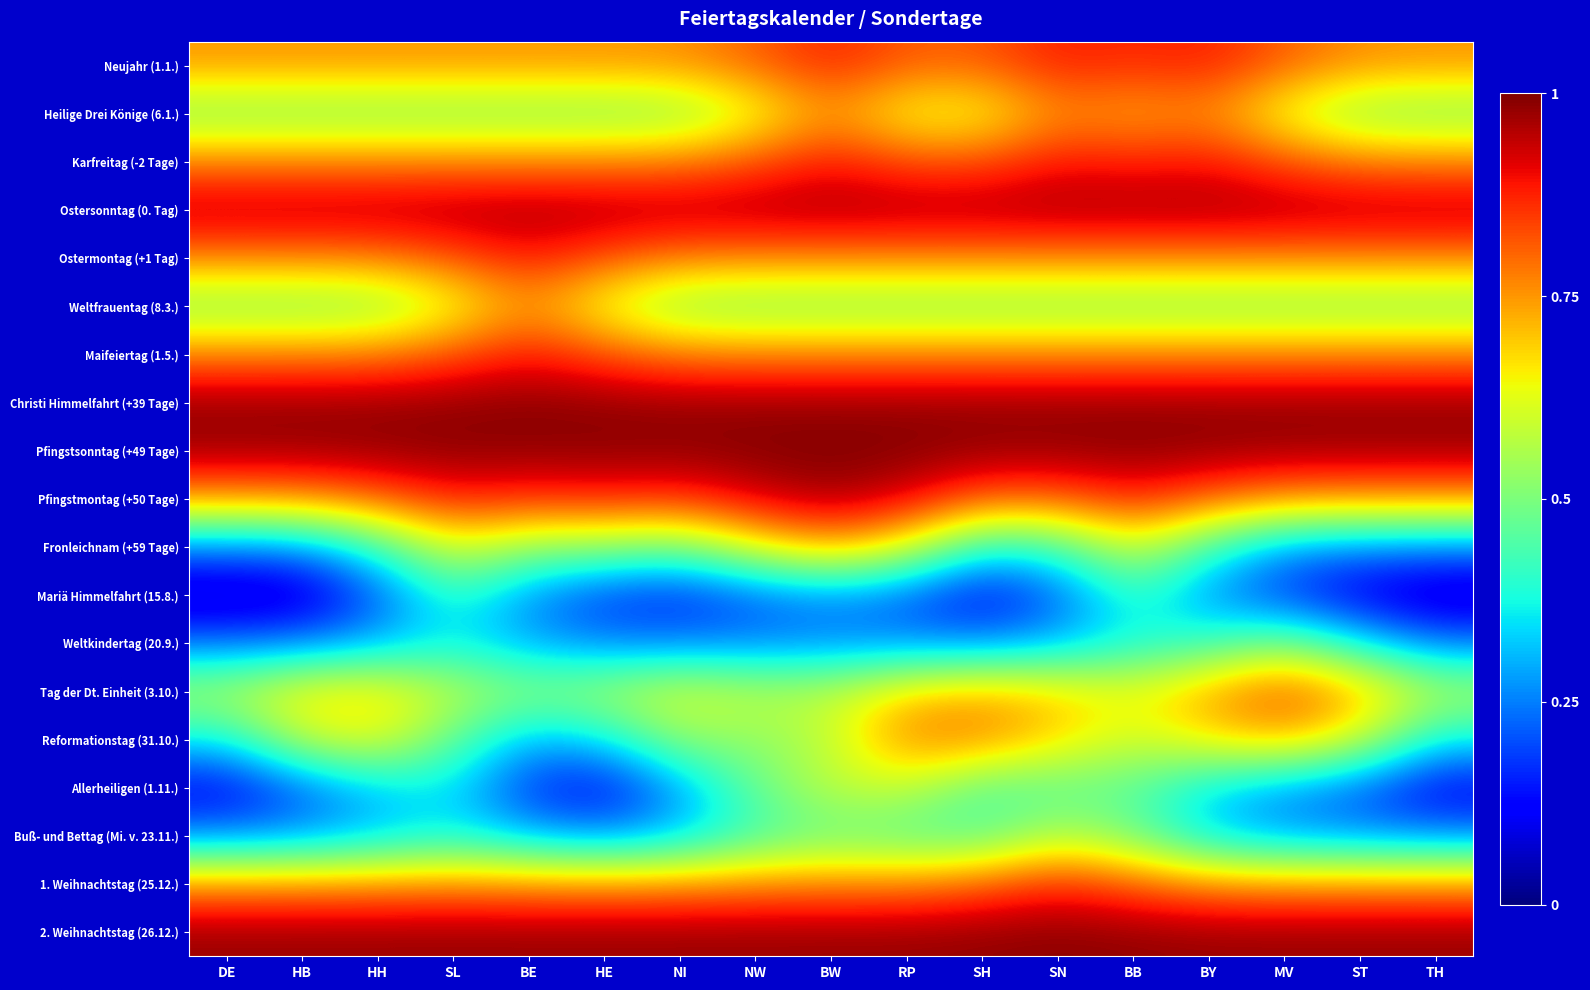

What is the greatest value displayed?

1.0